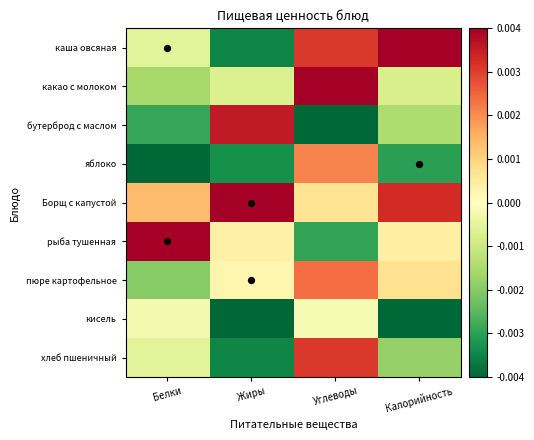

How many series are shown in this chart?

9